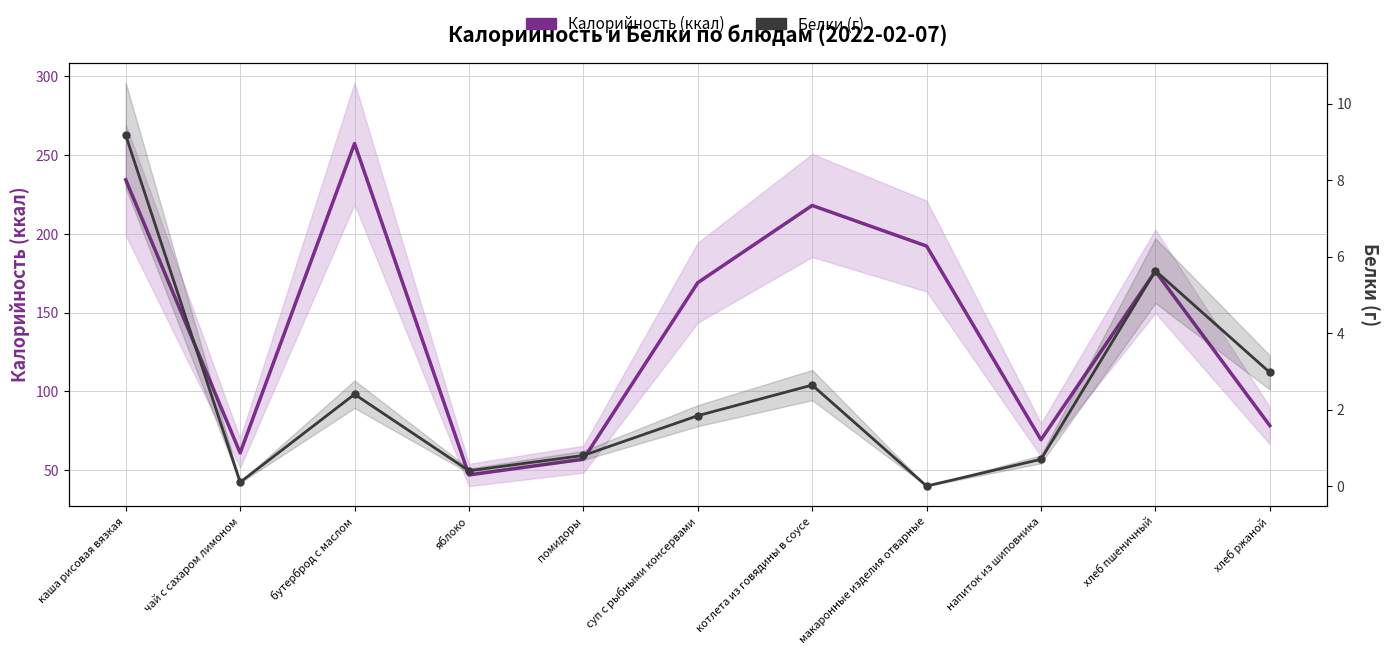

What is the label of the 4th point from the left?

яблоко